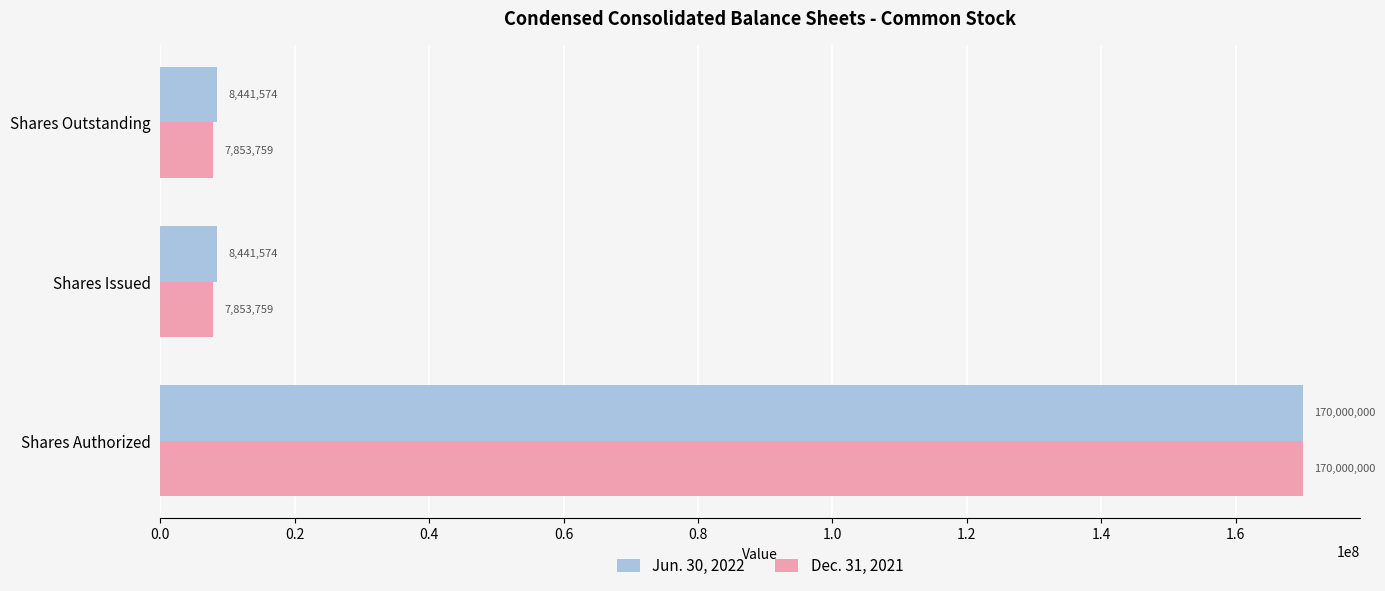

How many data points does each series have?

3